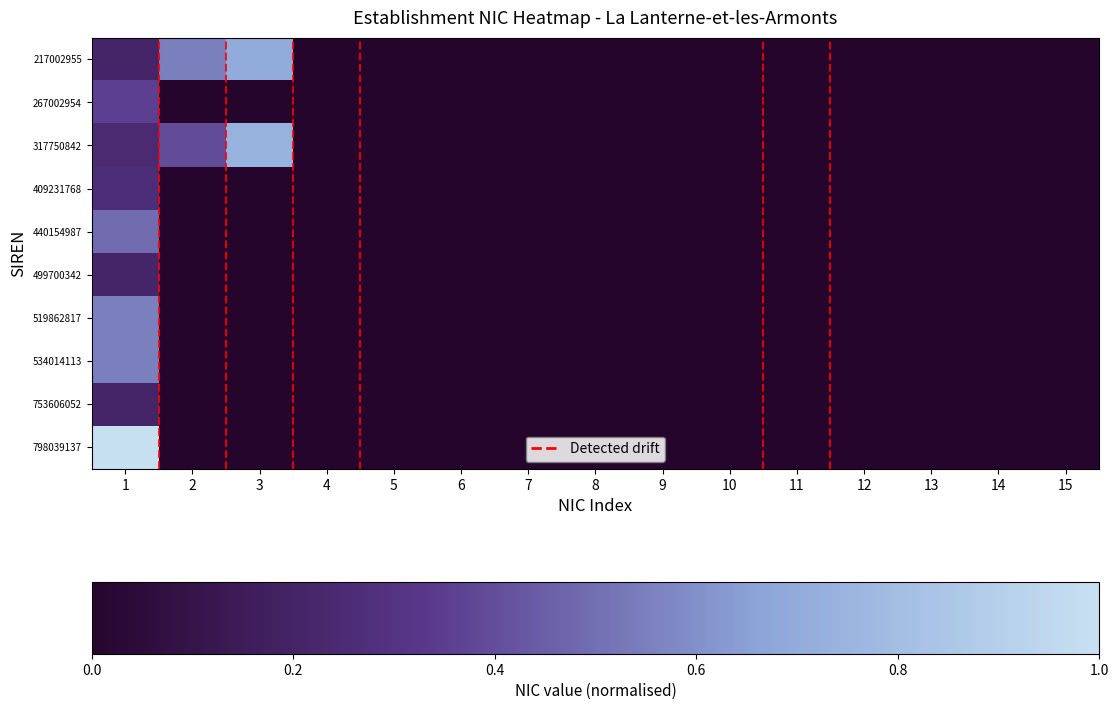

Which label corresponds to the largest value in the chart?

1